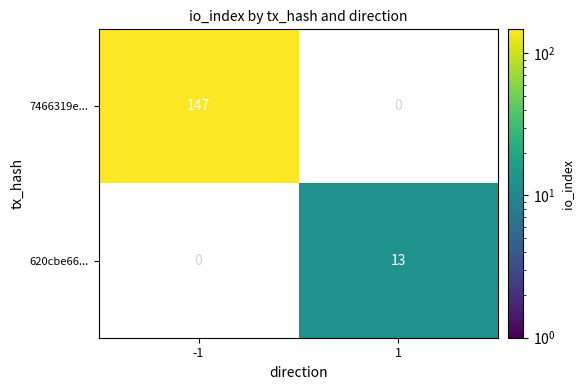

The 620cbe66... series shows 13 at 1. True or false?

True